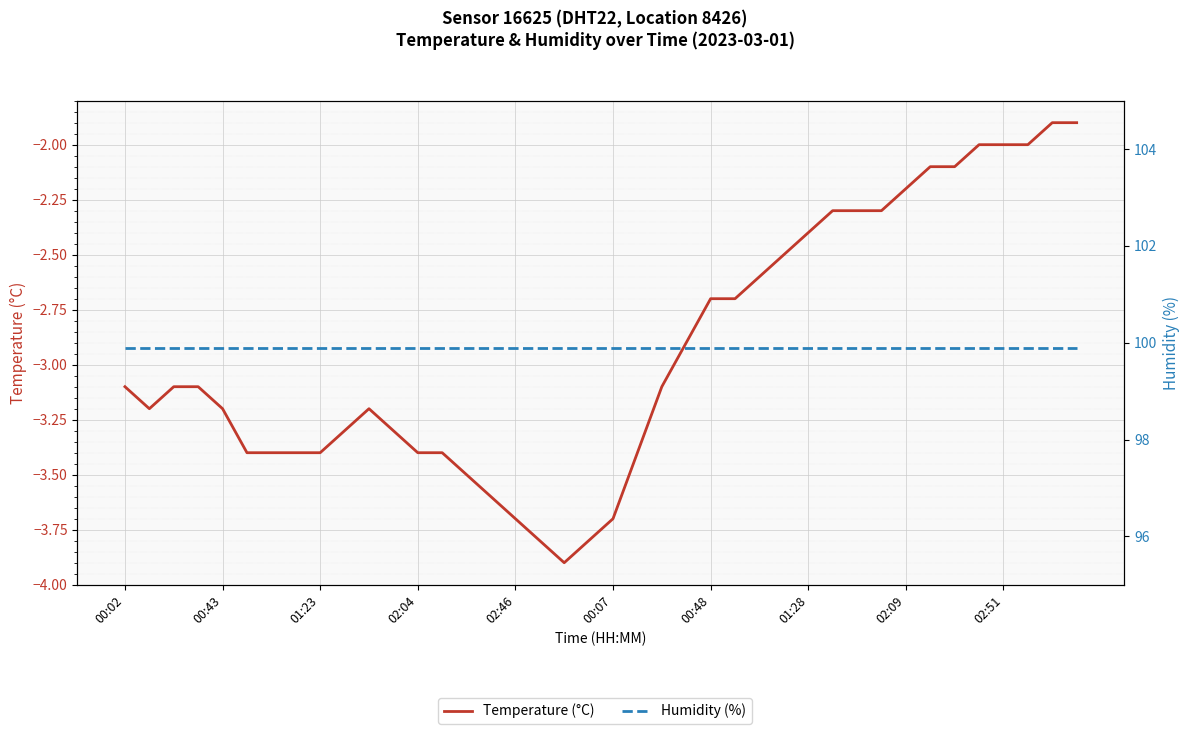

What position from the left is 02:51?

10